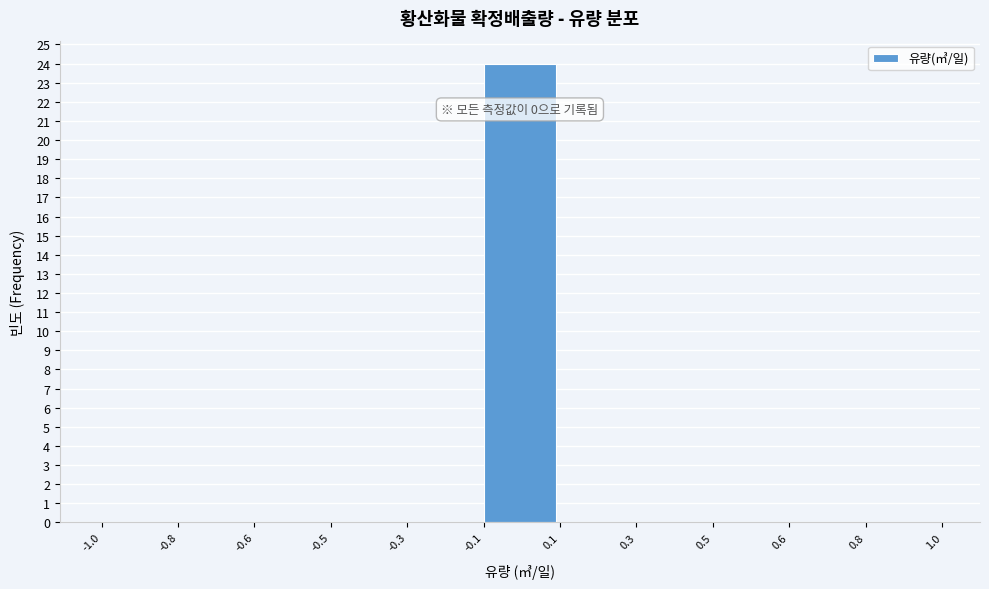

Reading left to right, list all the values displayed in this chart.

-1.0=0	-0.8=0	-0.6=0	-0.5=0	-0.3=0	-0.1=24	0.1=0	0.3=0	0.5=0	0.6=0	0.8=0